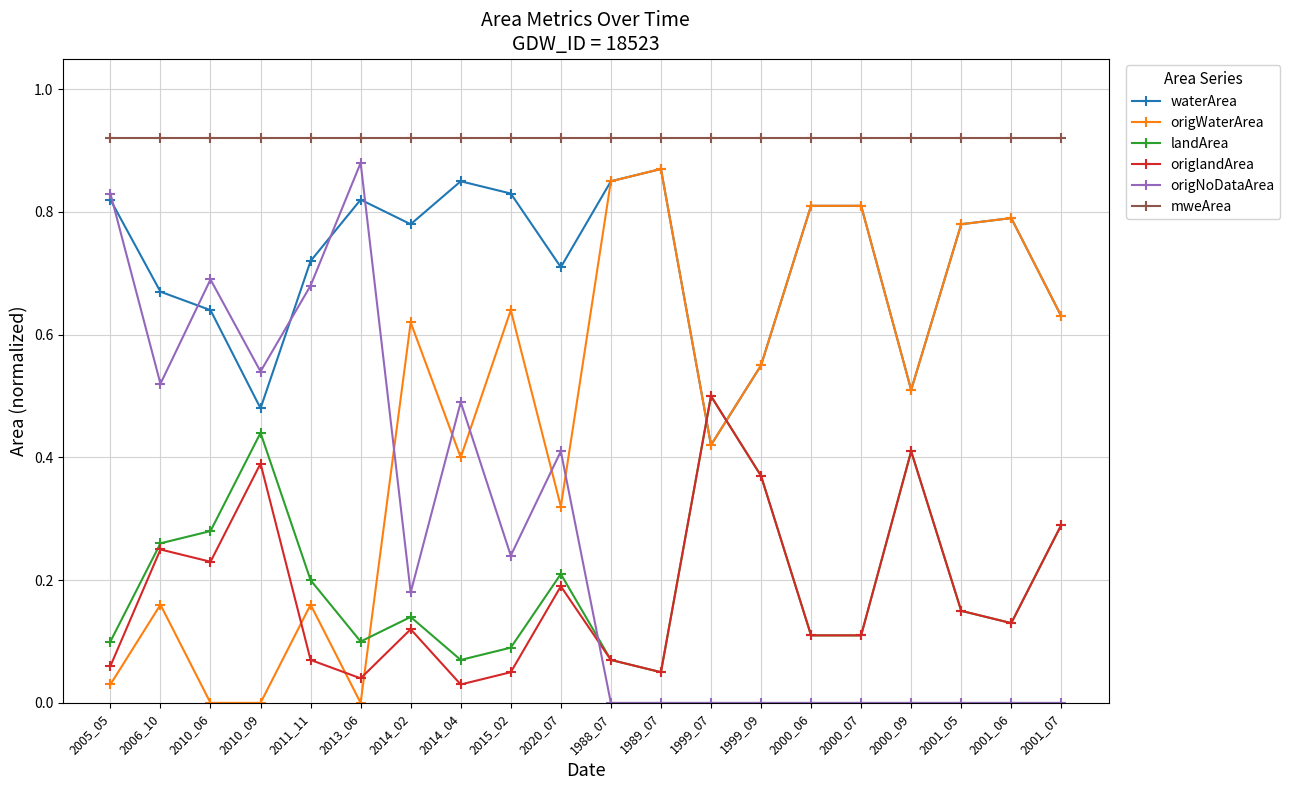

What is the total value across all series at 2015_02?

2.8